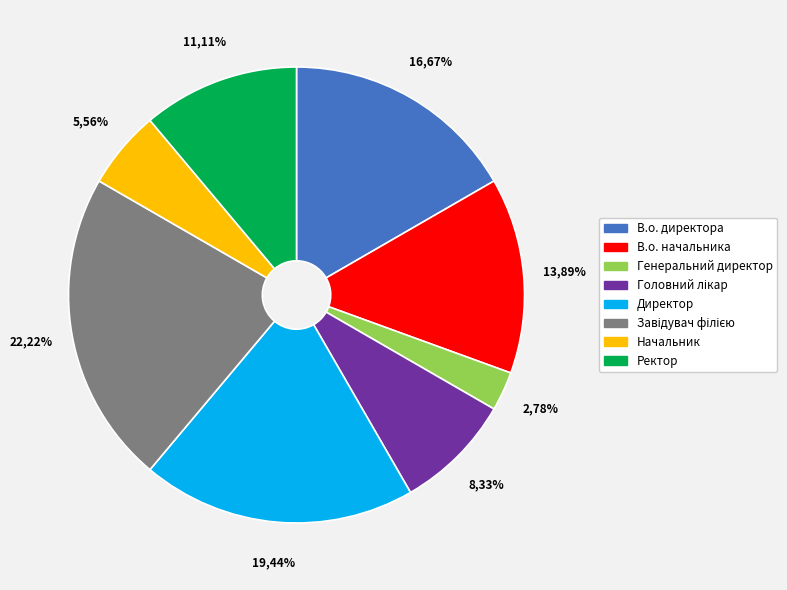

How many segments does this pie chart have?

8